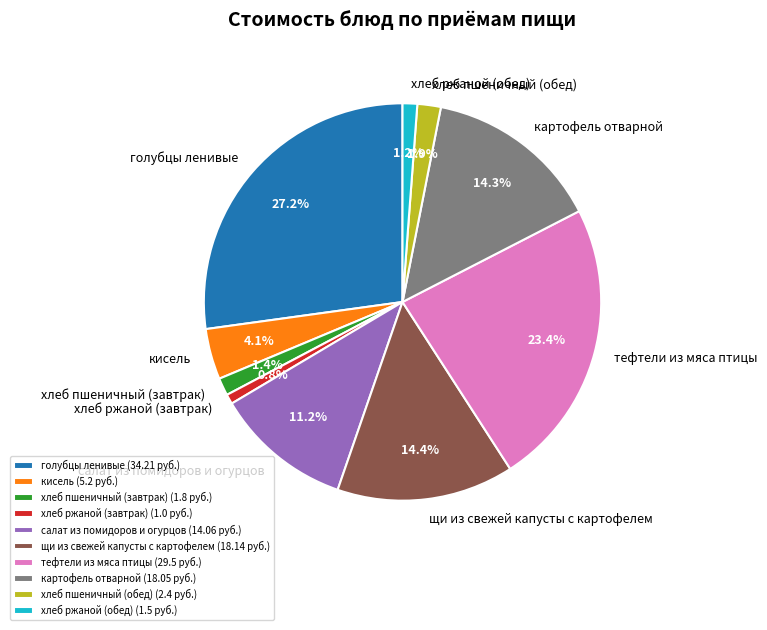

True or false: голубцы ленивые accounts for 27% of the total.

True